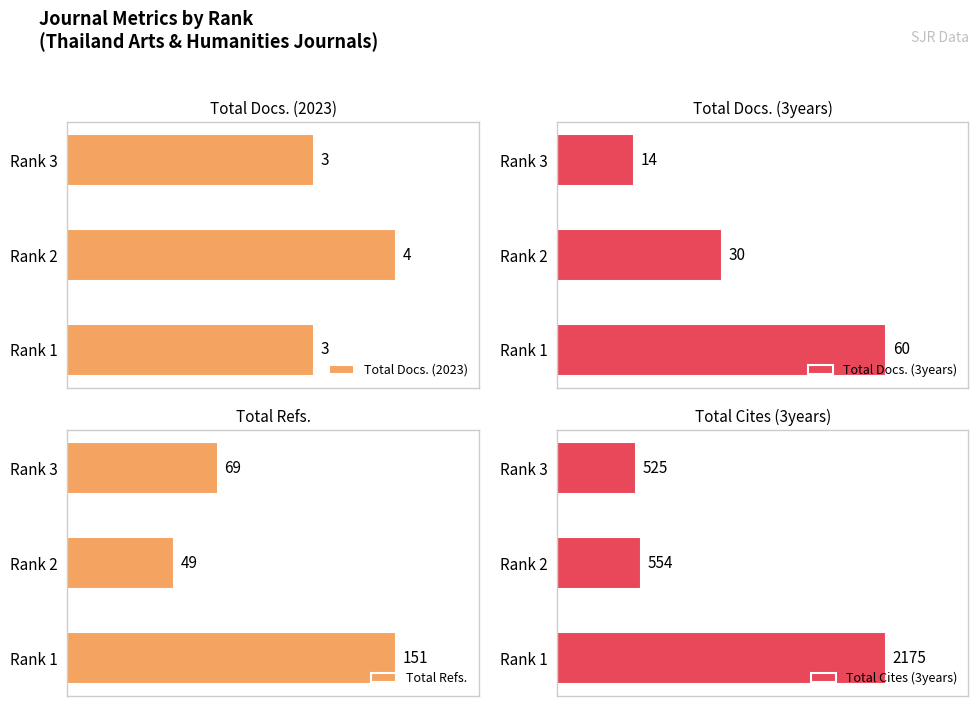

At which label is Total Docs. (3years) closest to 37?

Rank 2